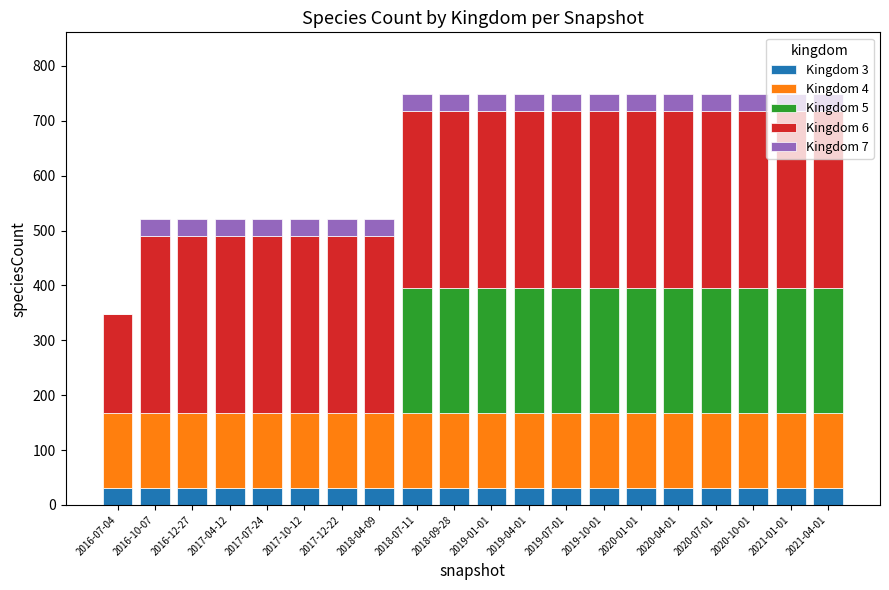

What are all the series names shown in the legend?

Kingdom 3, Kingdom 4, Kingdom 5, Kingdom 6, Kingdom 7